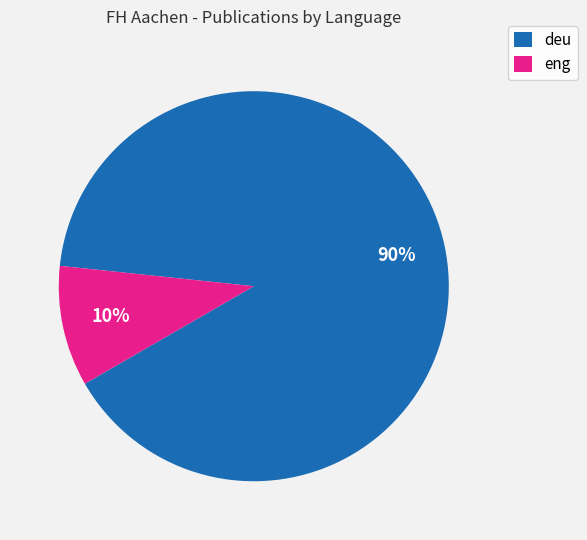

What is the ratio of the value at deu to the value at eng?

9.0